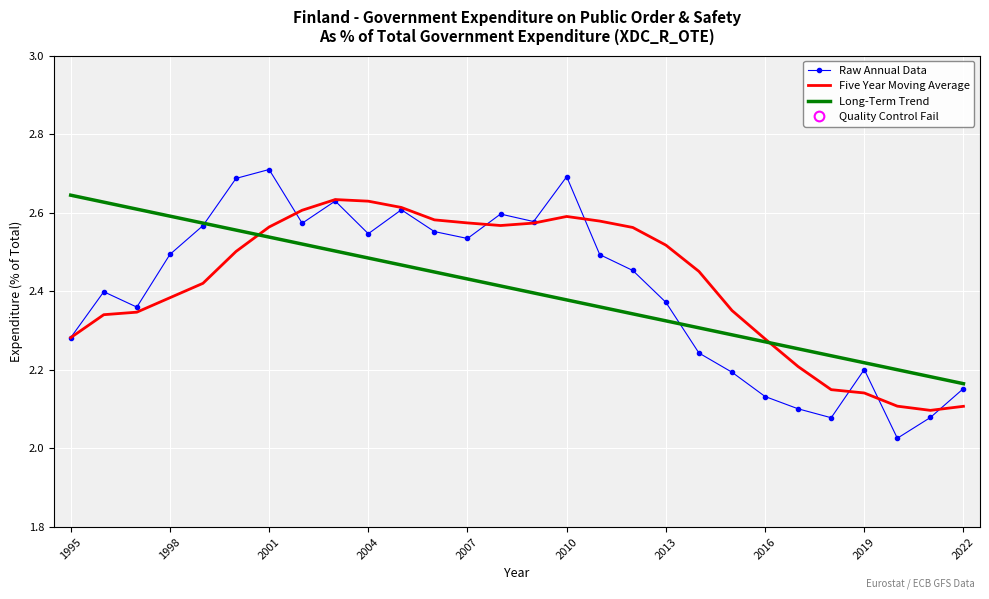

Which series has the widest spread of values?

Raw Annual Data